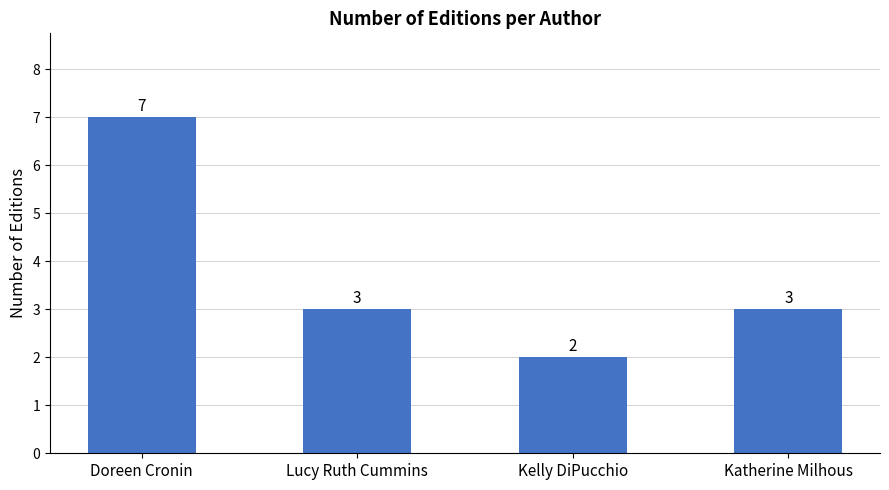

What is the approximate value at Katherine Milhous?

3